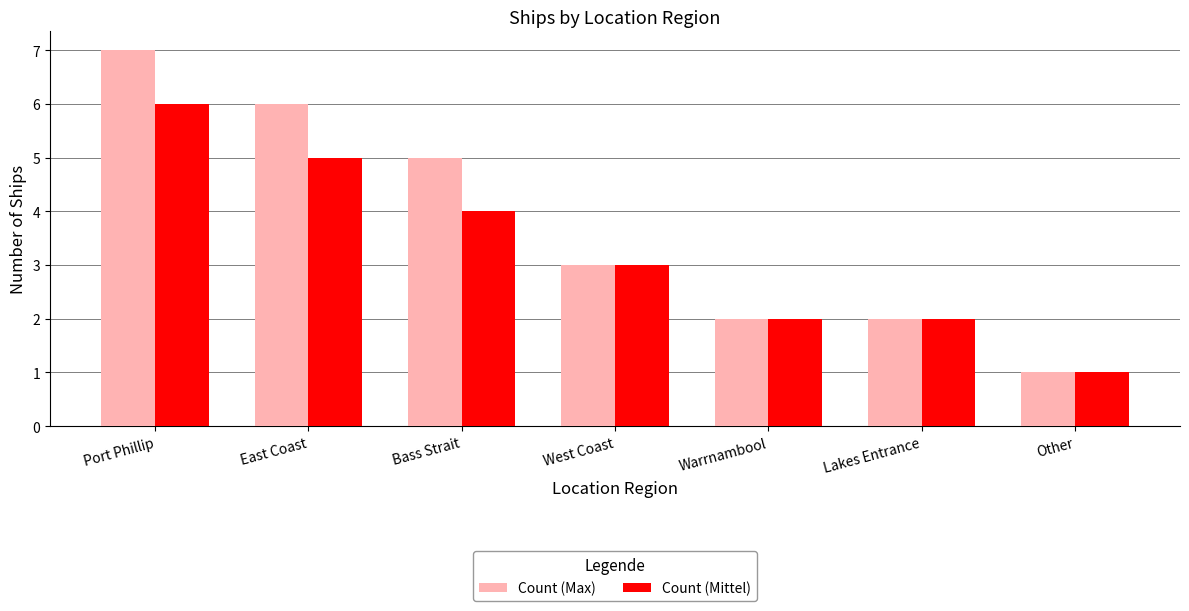

What position from the right is Bass Strait?

5